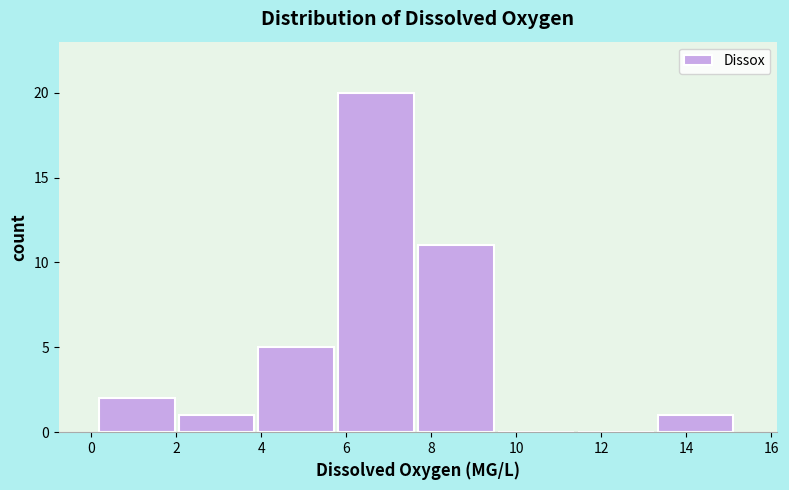

Over which range of the x-axis is the bar tallest?

5.8 to 7.6